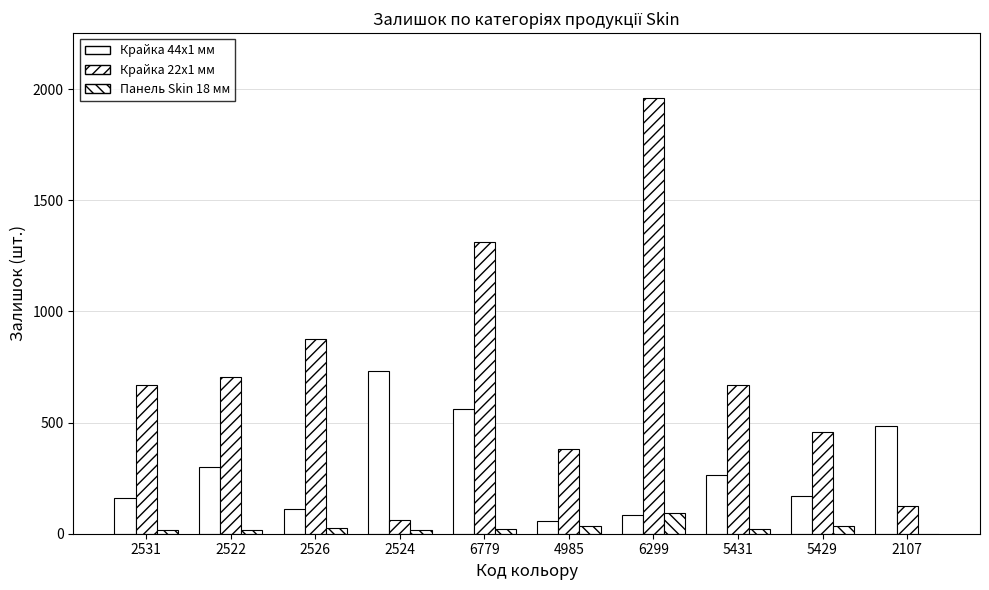

What is the maximum value shown in the chart?

1958